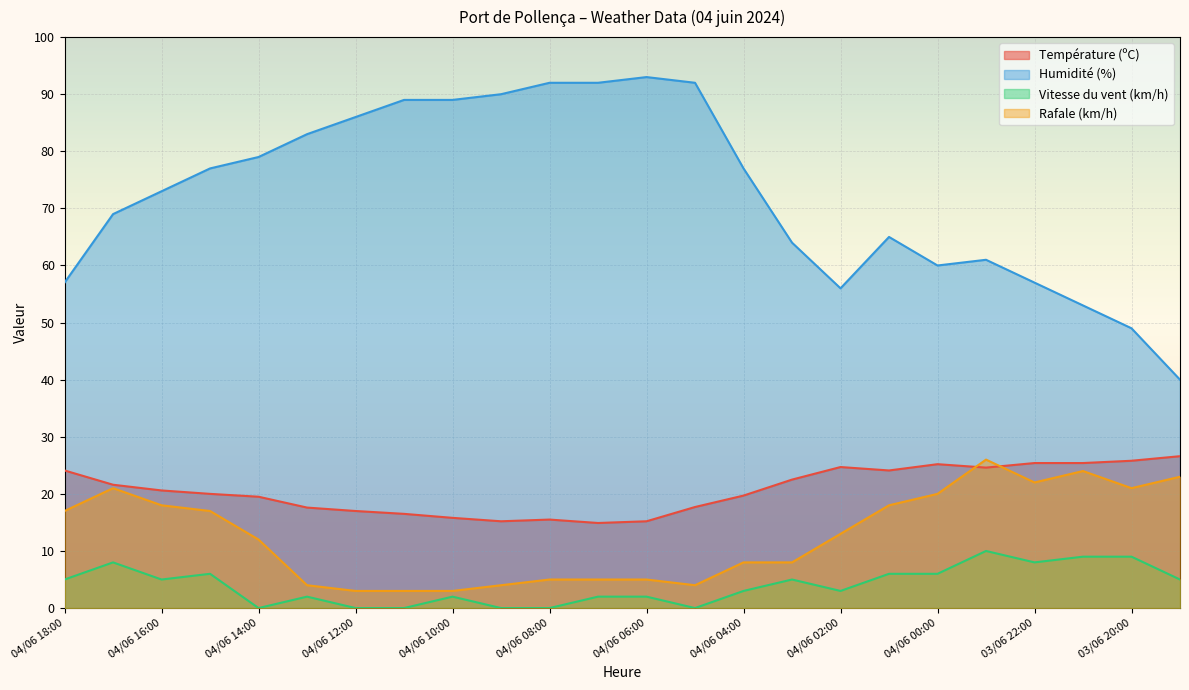

What is the total value across all series at 03/06 23:00?

121.6